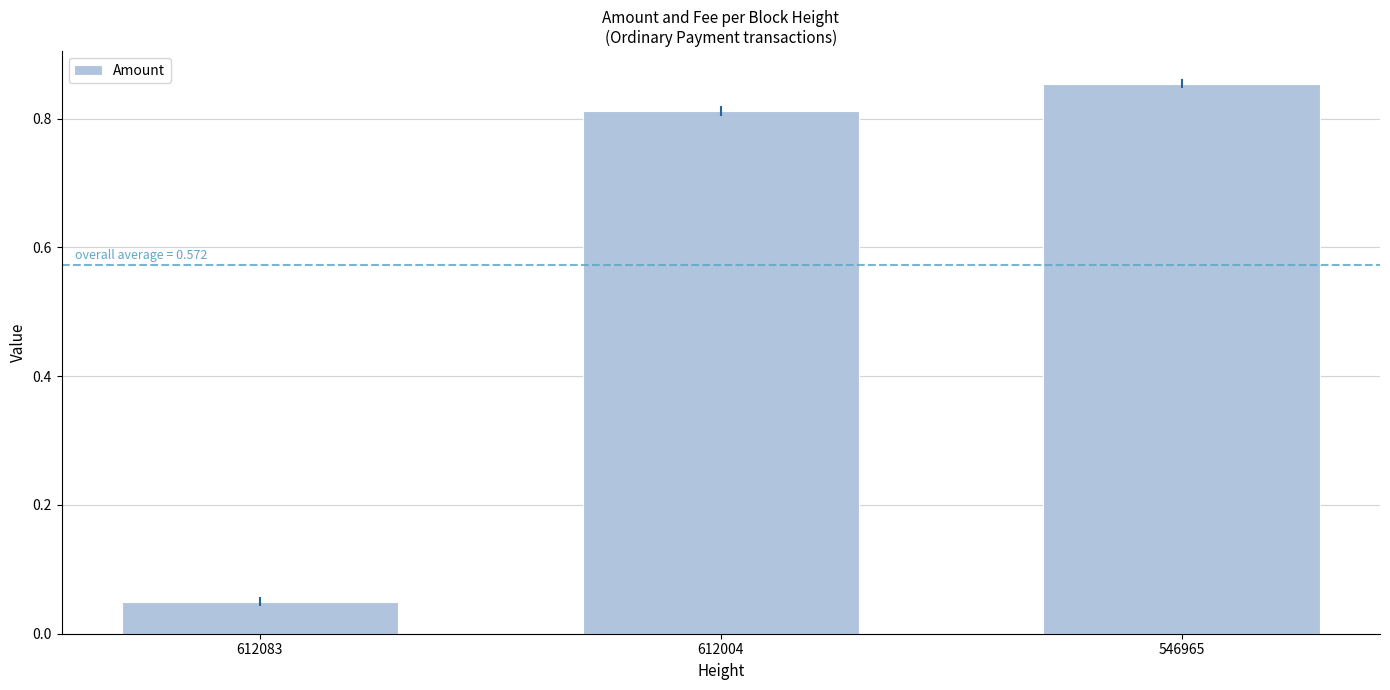

The value at 546965 is 1.5. True or false?

False